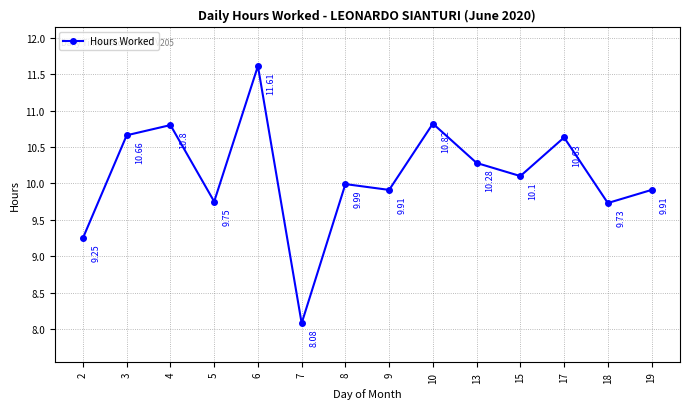

What is the difference between the maximum and minimum values?

3.5